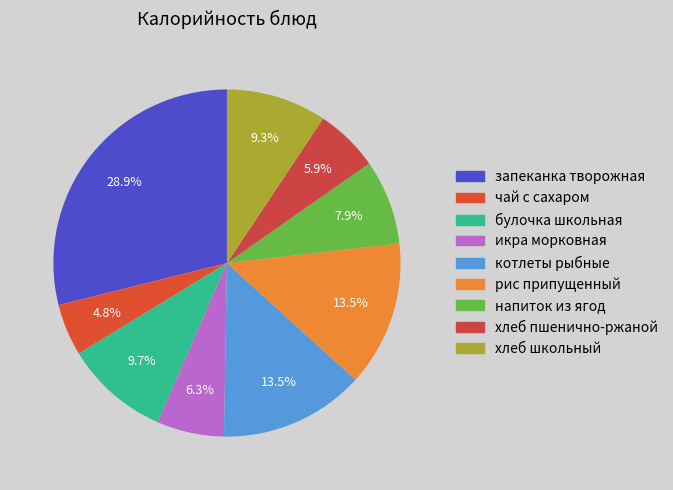

To the nearest percent, what is the difference between the largest and smallest slice percentages?

24%